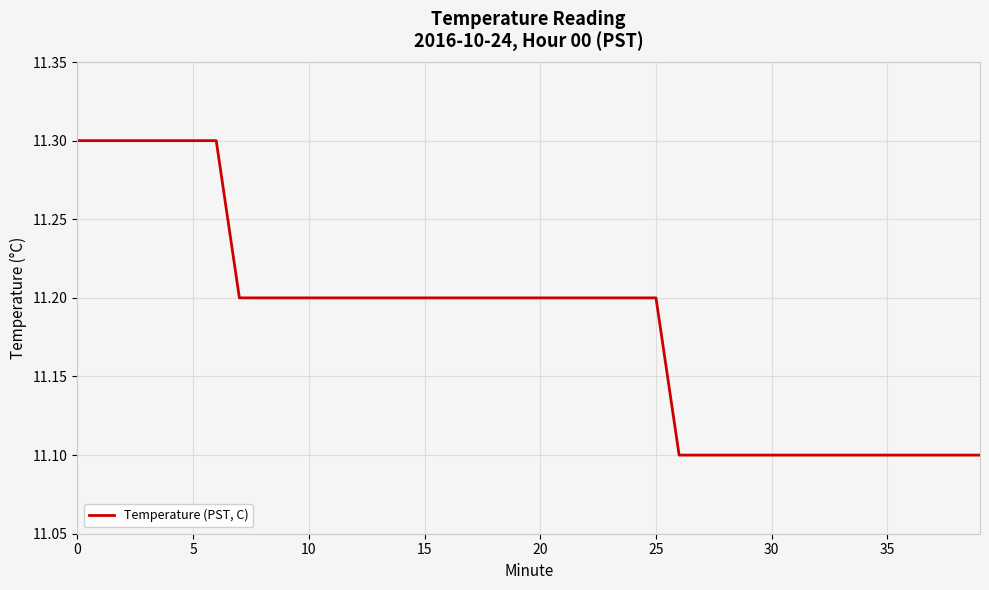

Reading right to left, transcribe all the data shown in this chart.

11.1	11.1	11.1	11.1	11.1	11.1	11.1	11.1	11.1	11.1	11.1	11.1	11.1	11.1	11.2	11.2	11.2	11.2	11.2	11.2	11.2	11.2	11.2	11.2	11.2	11.2	11.2	11.2	11.2	11.2	11.2	11.2	11.2	11.3	11.3	11.3	11.3	11.3	11.3	11.3